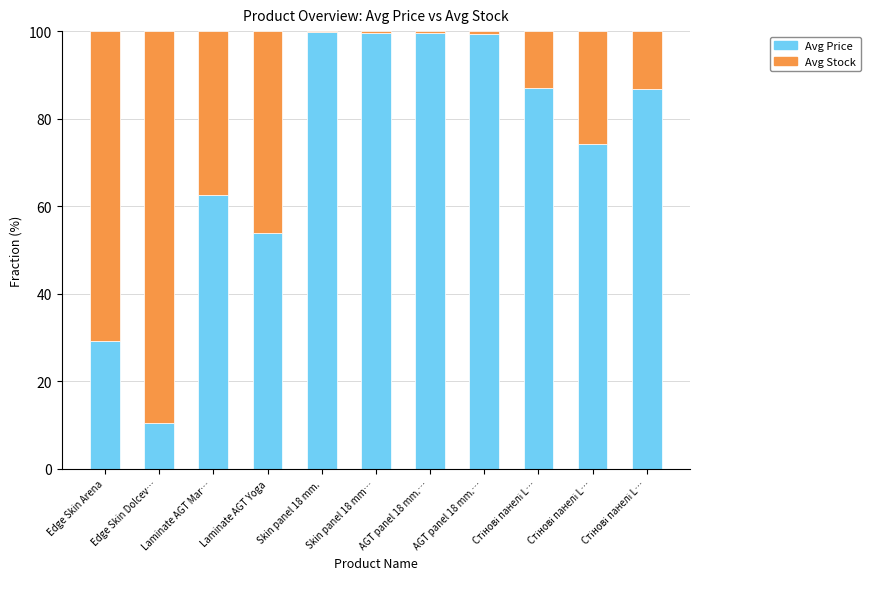

What is the average value of the Avg Stock series?

27.0